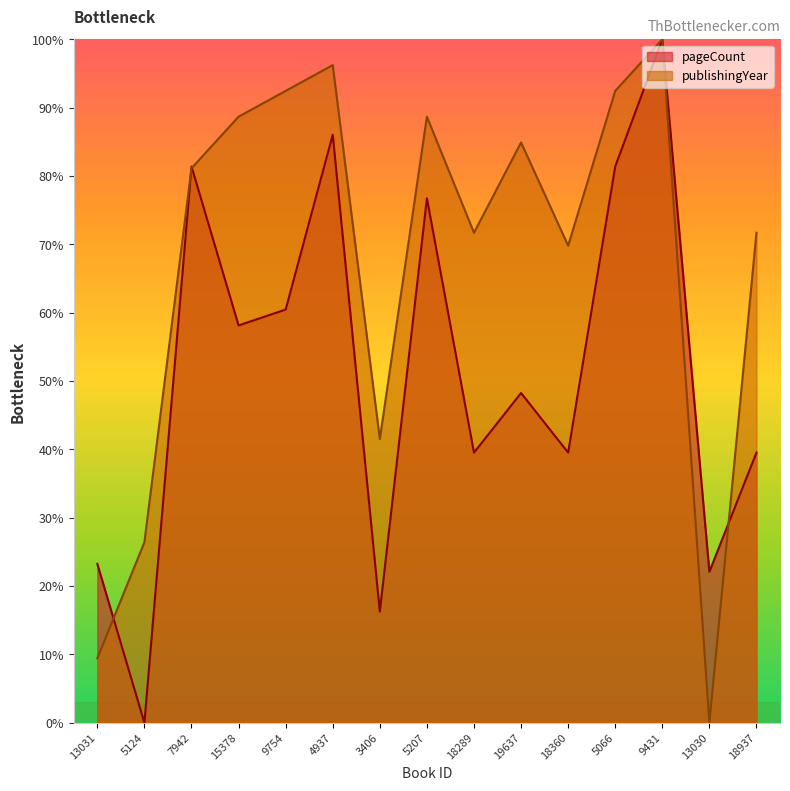

How many intersections are there between pageCount and publishingYear?

4